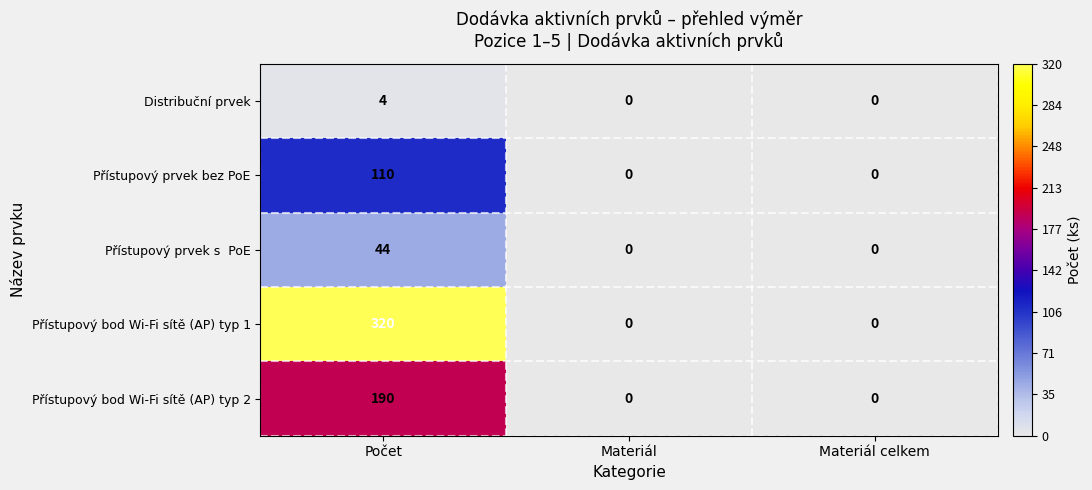

Count the number of categories in the chart.

3